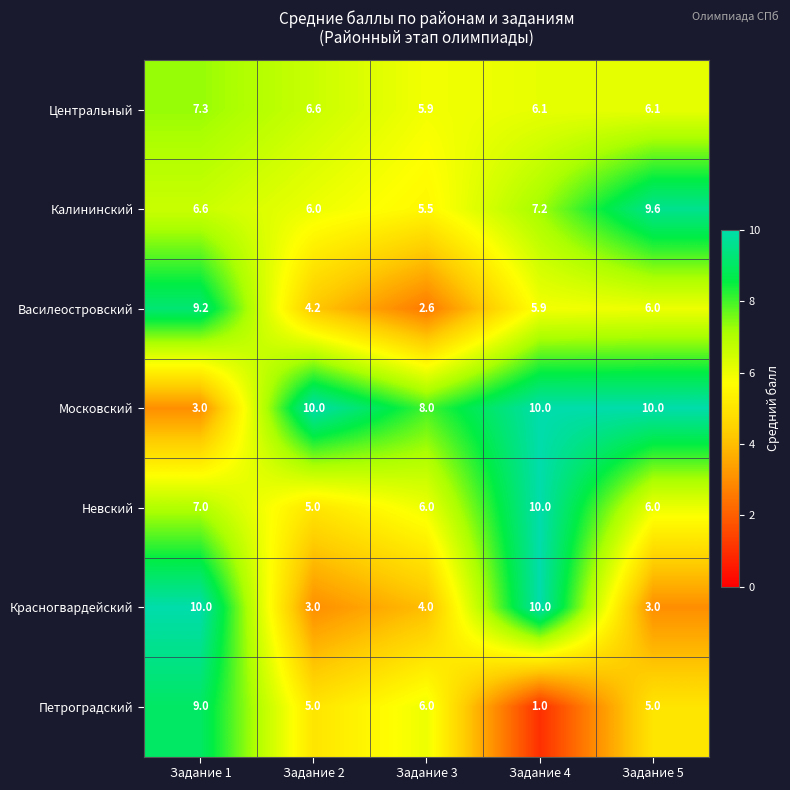

Is it true that Калининский equals 6.0 at Задание 2?

True